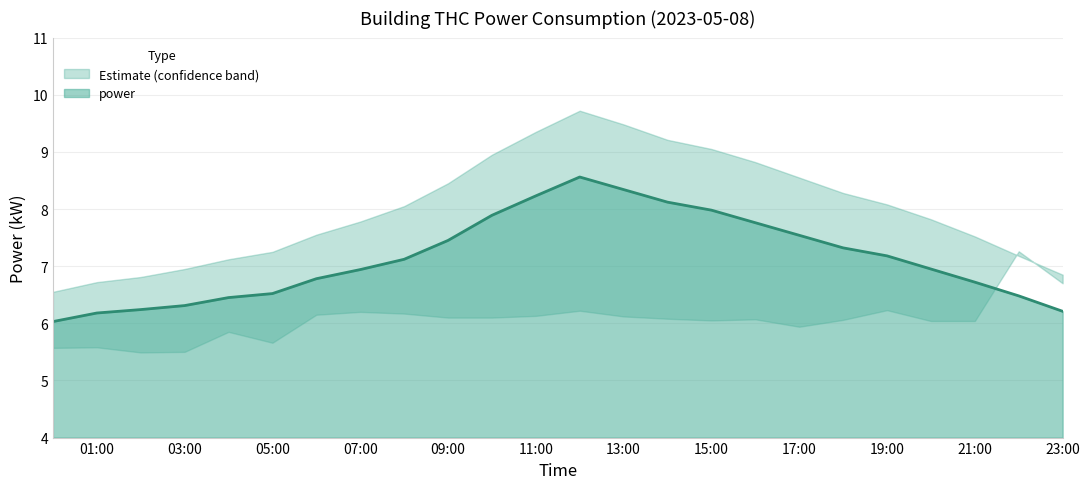

Is the value of power_upper at 07:00 greater than the value of power at 04:00?

Yes